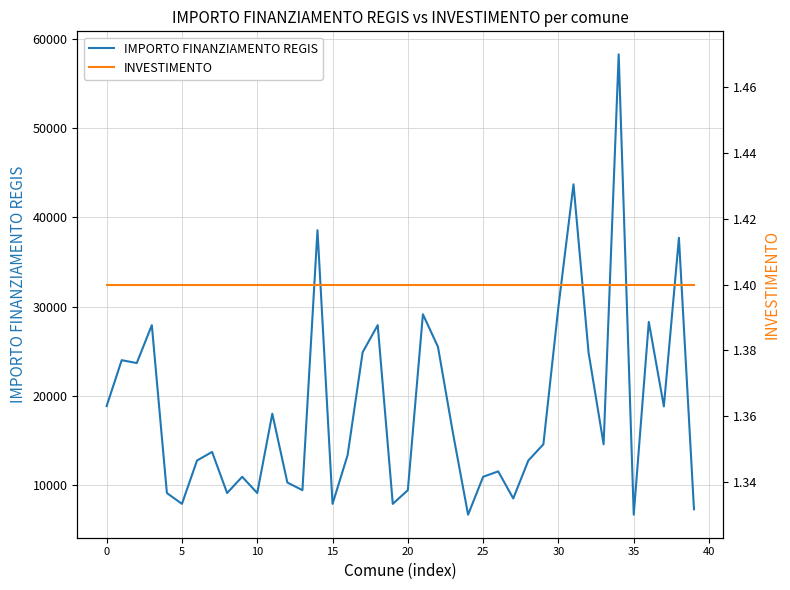

True or false: IMPORTO FINANZIAMENTO REGIS has a value of 28281.0 at 36.

True